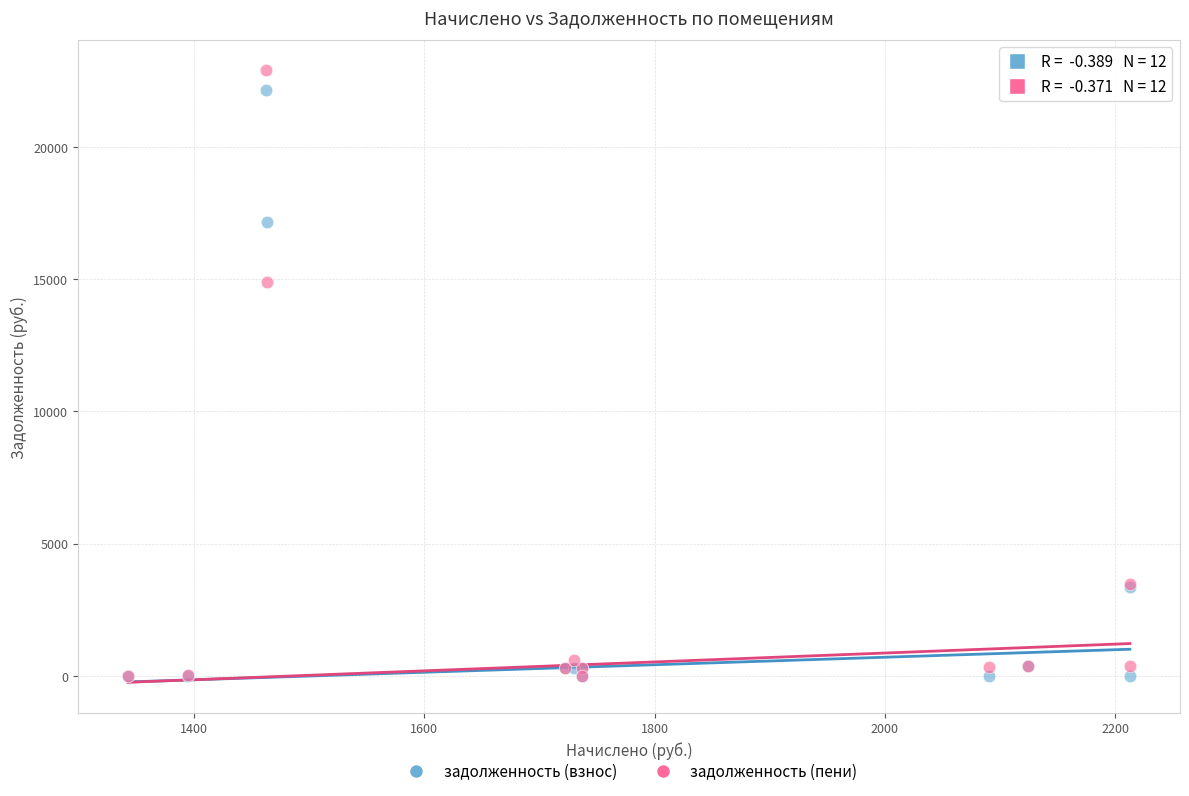

What are all the series names shown in the legend?

задолженность (взнос), задолженность (пени)